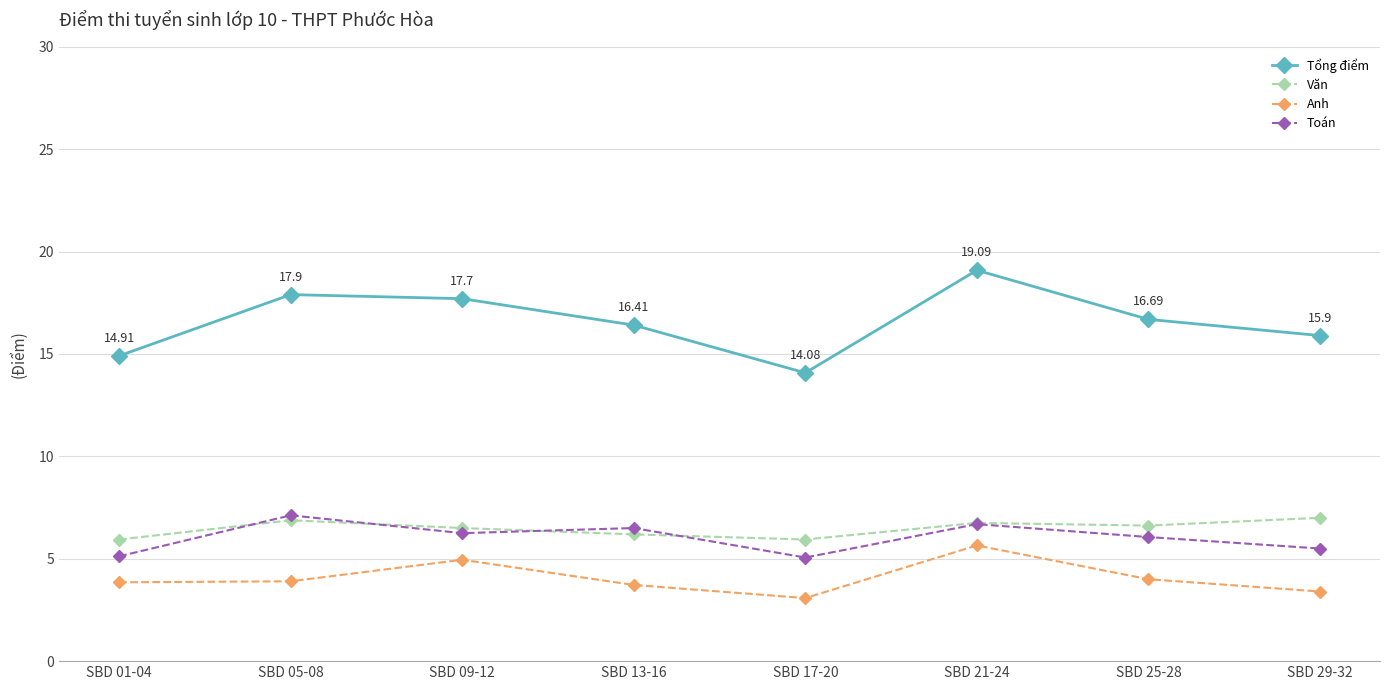

What is the label of the 3rd point from the left?

SBD 09-12